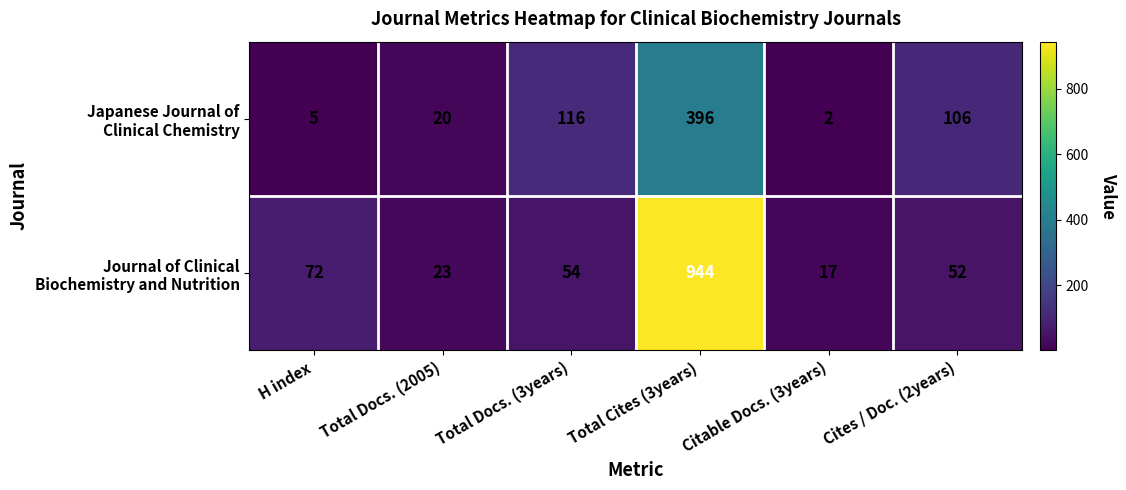

At which category is the sum across all series the highest?

Total Cites (3years)